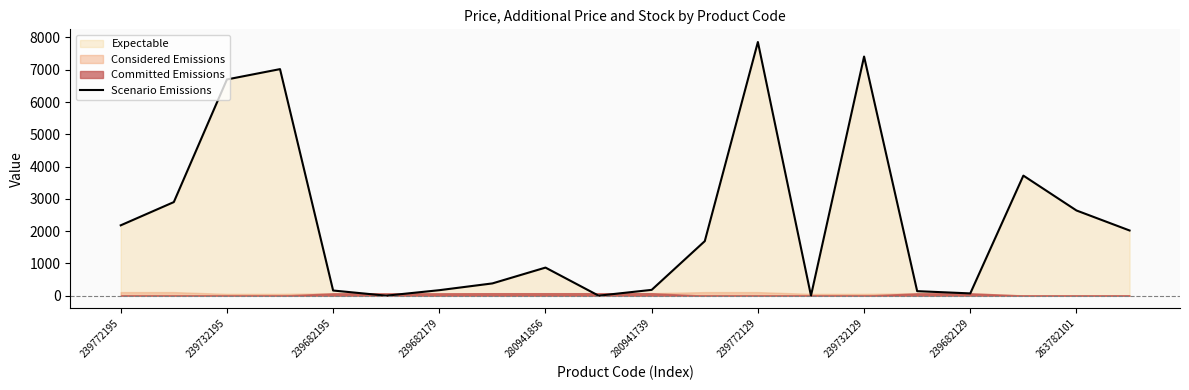

At which label does Scenario Emissions reach its peak?

239772129